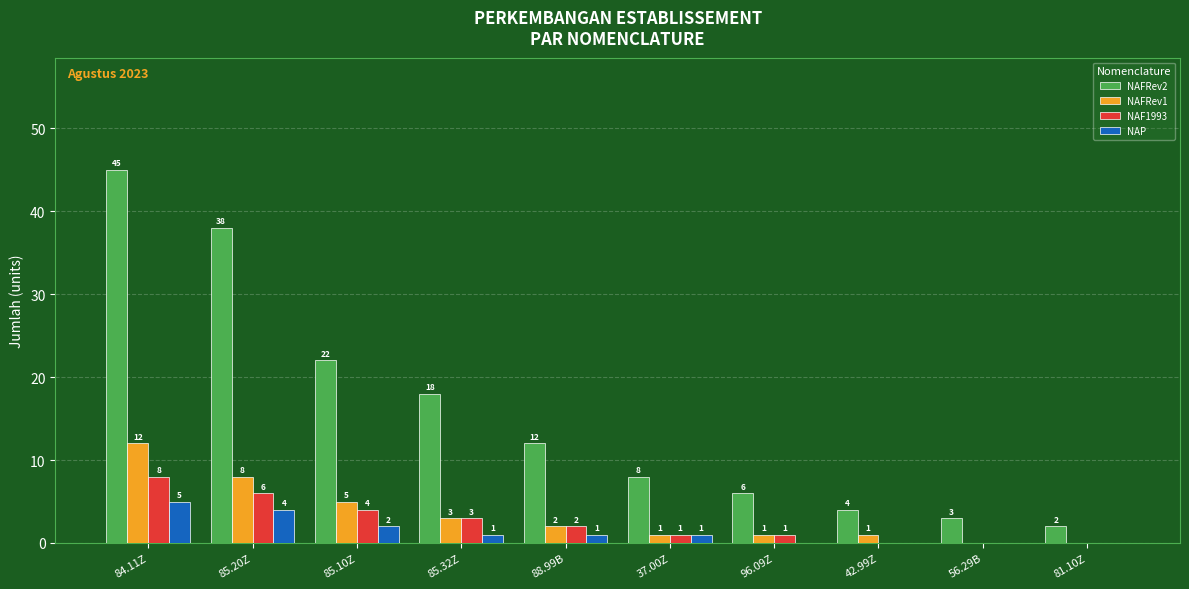

What is the sum of the NAFRev1 values at 85.32Z and 88.99B?

5